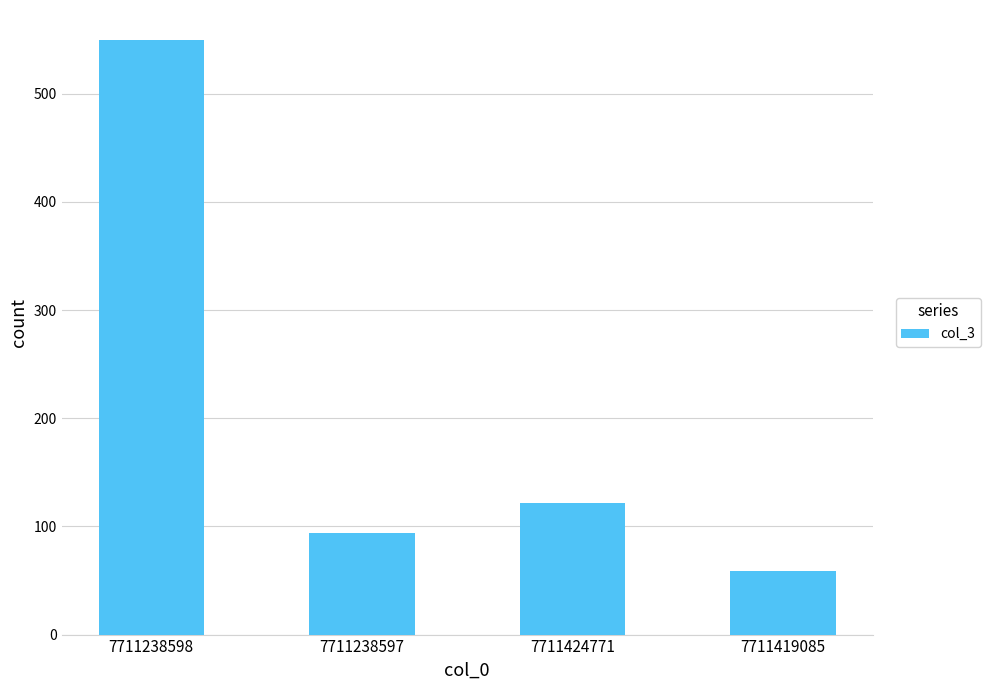

Which category has the highest value across all series?

7711238598